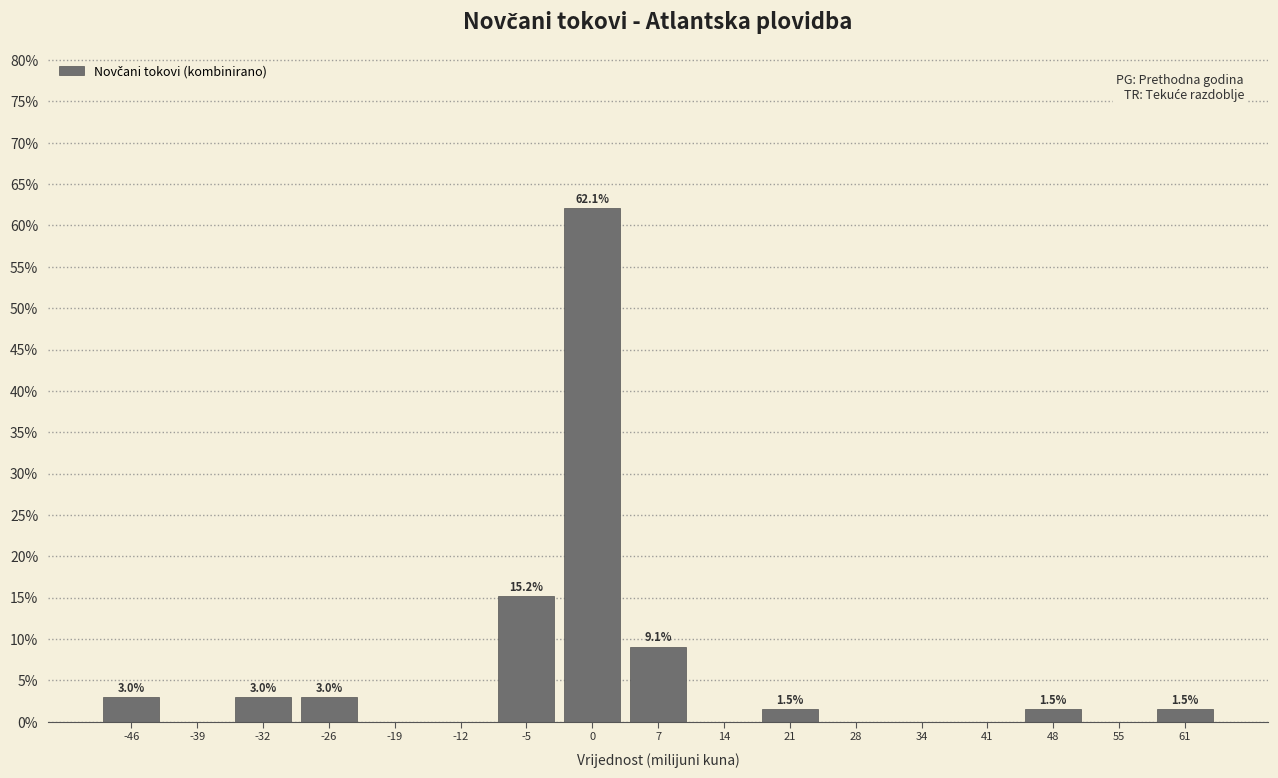

Reading left to right, transcribe all the data shown in this chart.

-46=3.0	-39=0.0	-32=3.0	-26=3.0	-19=0.0	-12=0.0	-5=15.2	0=62.1	7=9.1	14=0.0	21=1.5	28=0.0	34=0.0	41=0.0	48=1.5	55=0.0	61=1.5